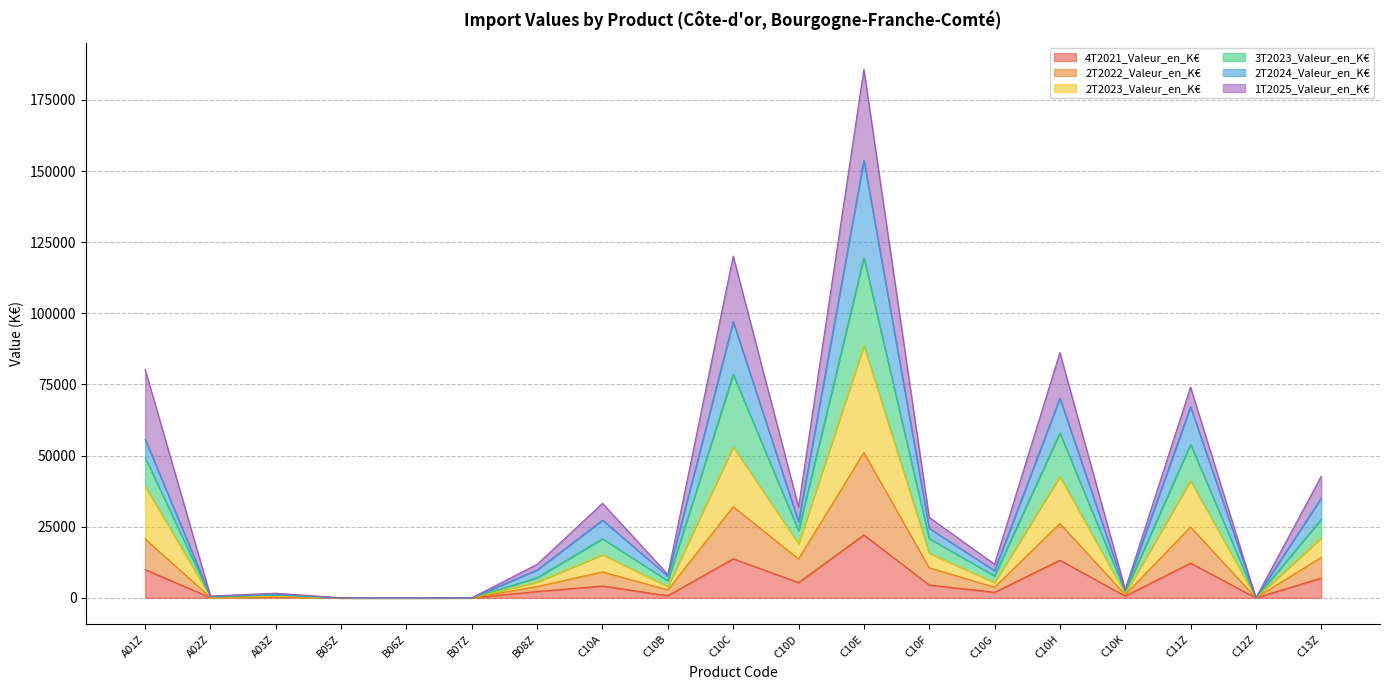

The value of 2T2022_Valeur_en_K€ at B06Z is 27187.1. True or false?

False